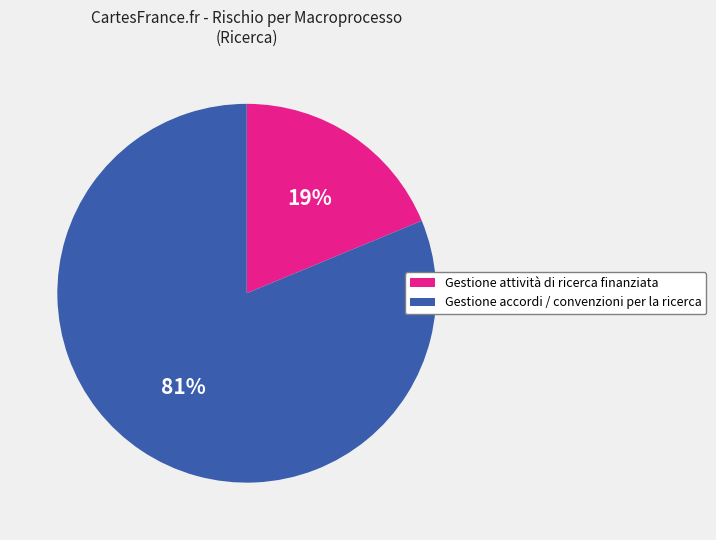

What is the largest slice in the pie chart?

Gestione accordi / convenzioni per la ricerca